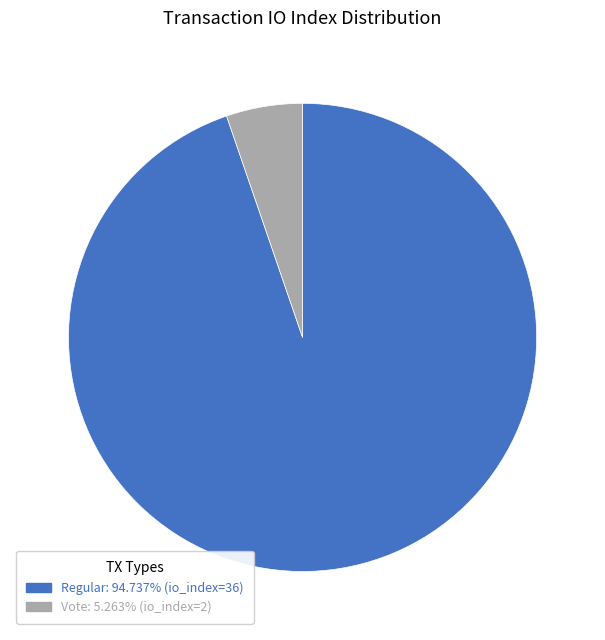

How many segments does this pie chart have?

2